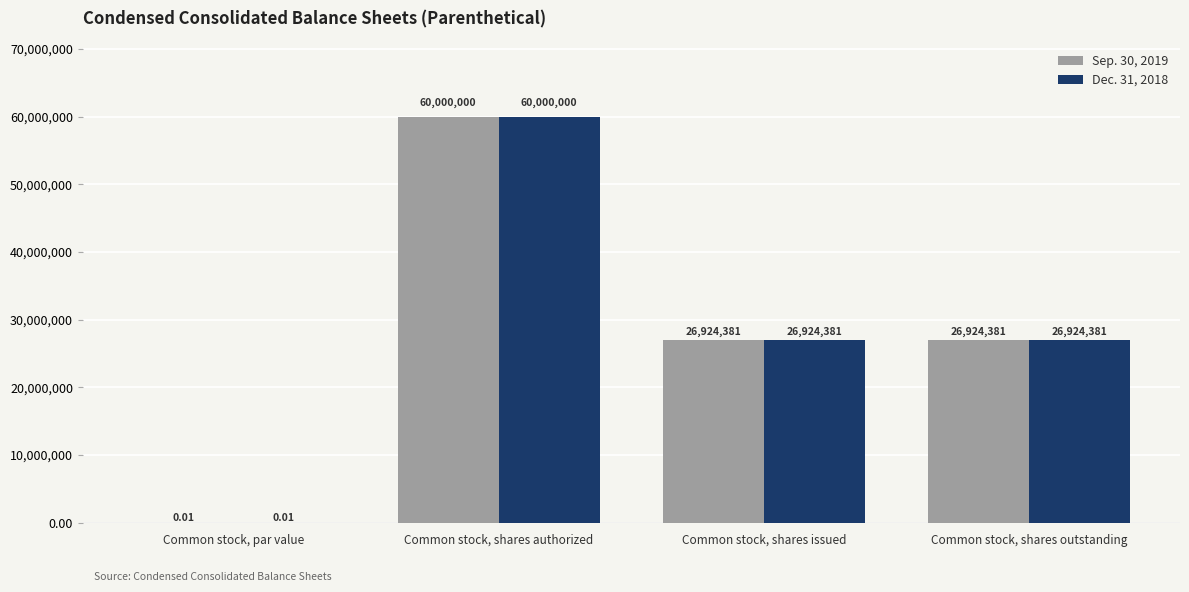

What is the total value across all series at Common stock, shares authorized?

120000000.0